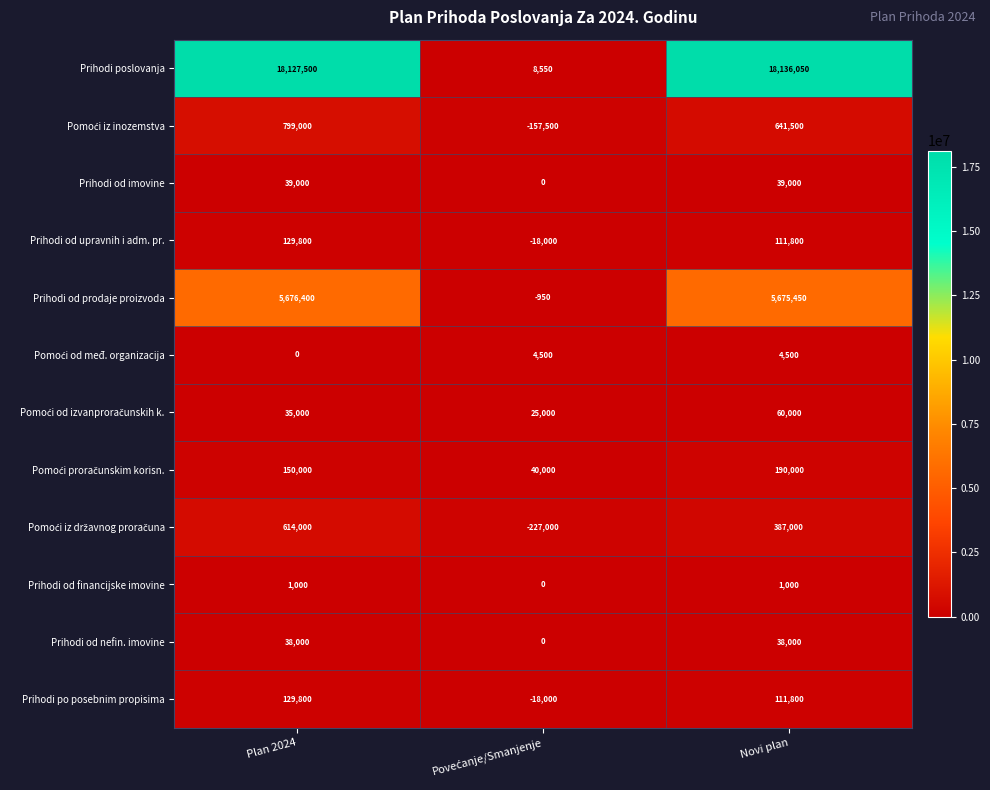

Where is Prihodi od upravnih i adm. pr. nearest to the value 55900?

Novi plan